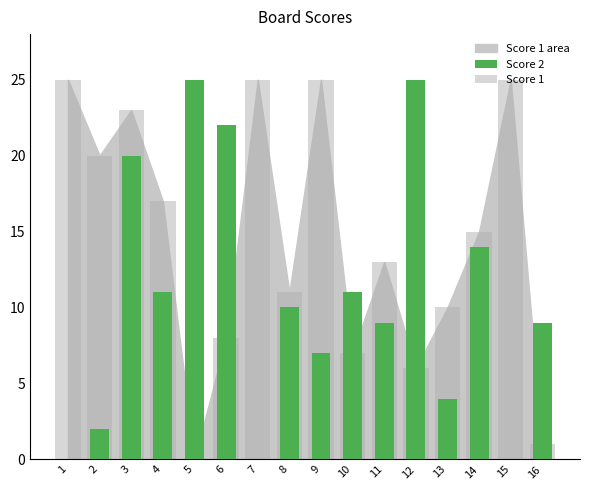

How many values in the Score 1 series are below 15?

8